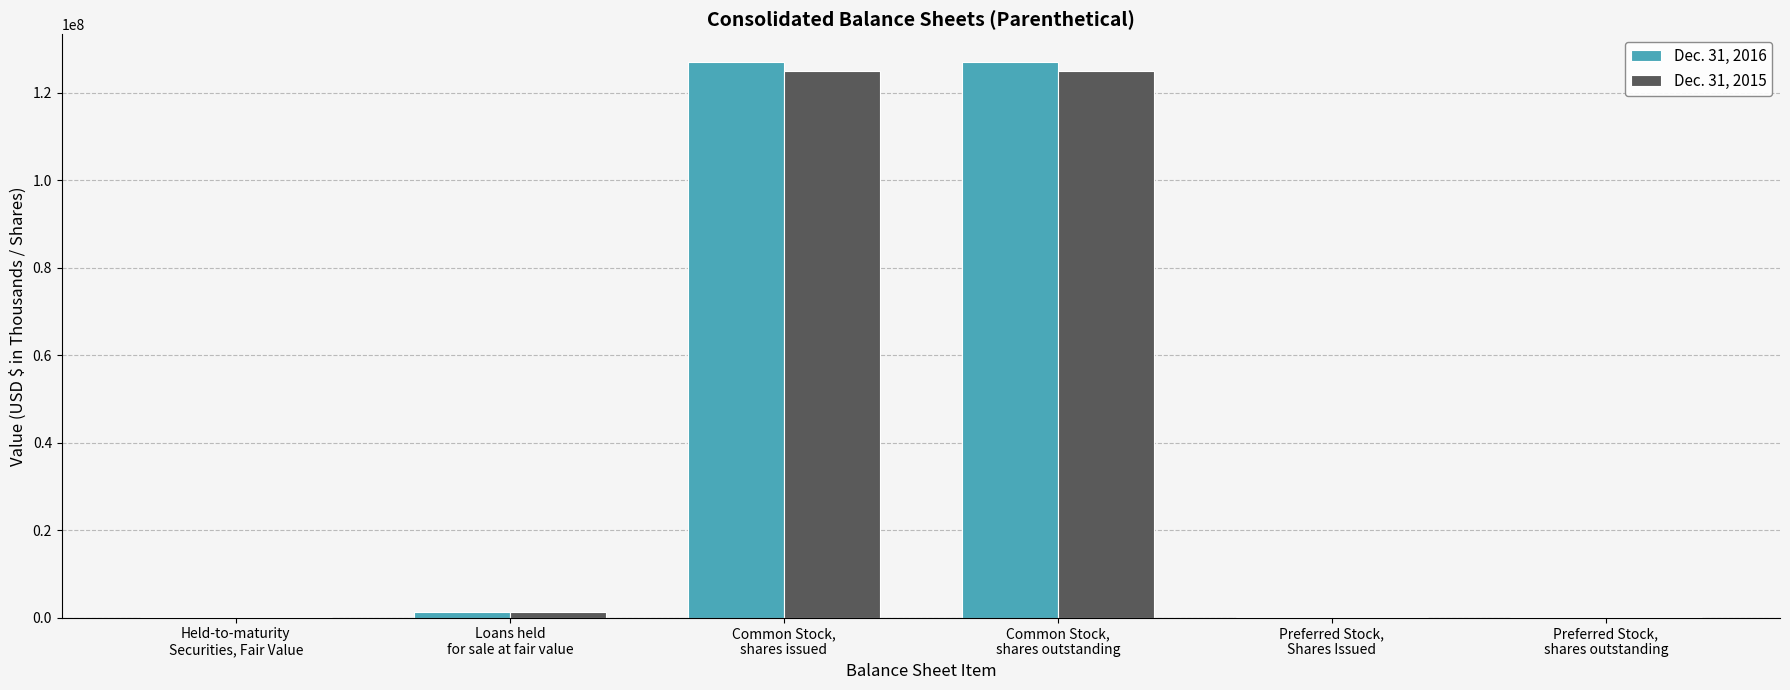

What is the greatest value displayed?

127036740